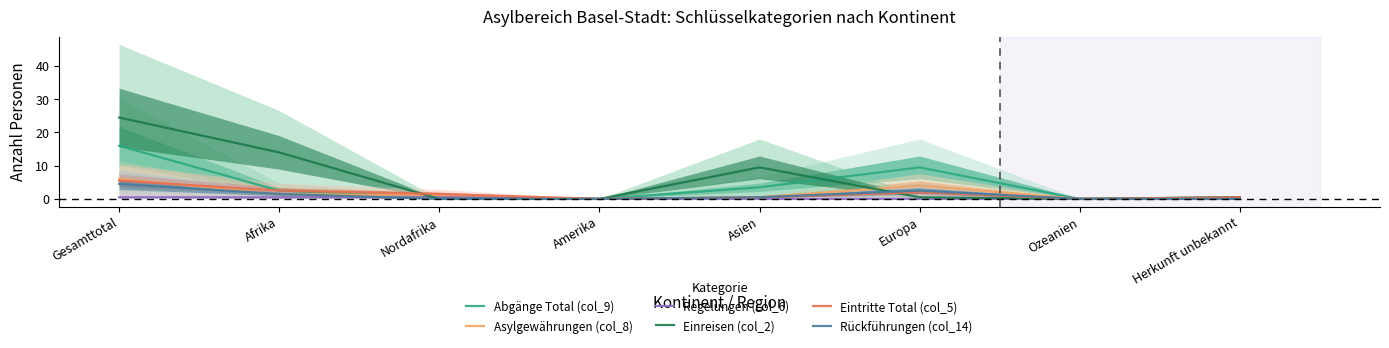

What is the total value across all series at Europa?

18.5